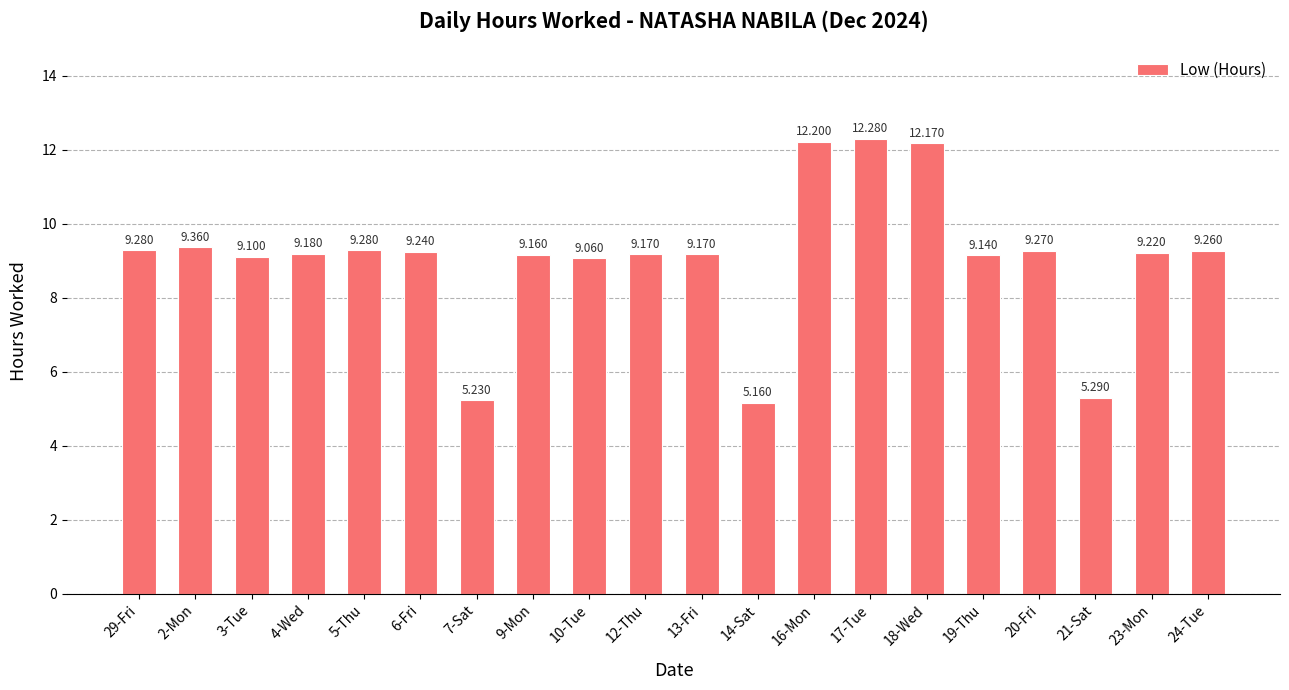

The value at 16-Mon is 12.2. True or false?

True